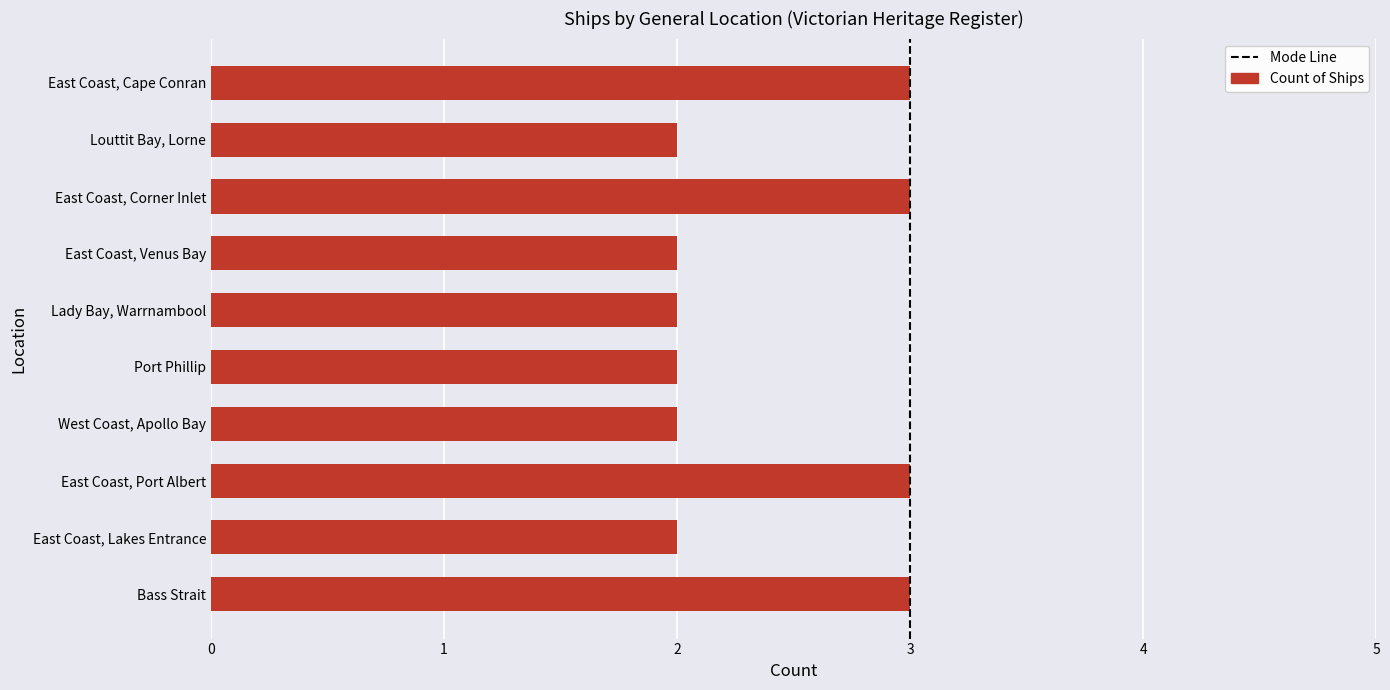

What is the maximum value shown in the chart?

3